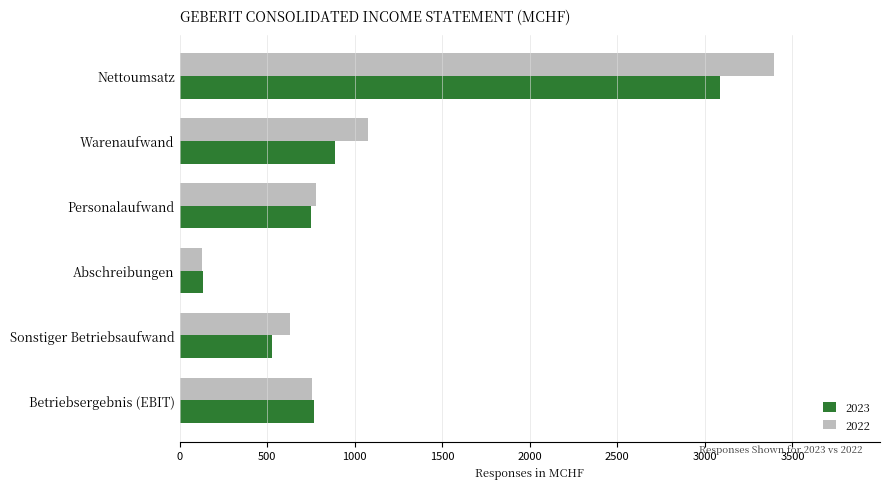

How many data points in 2023 are less than 768?

3